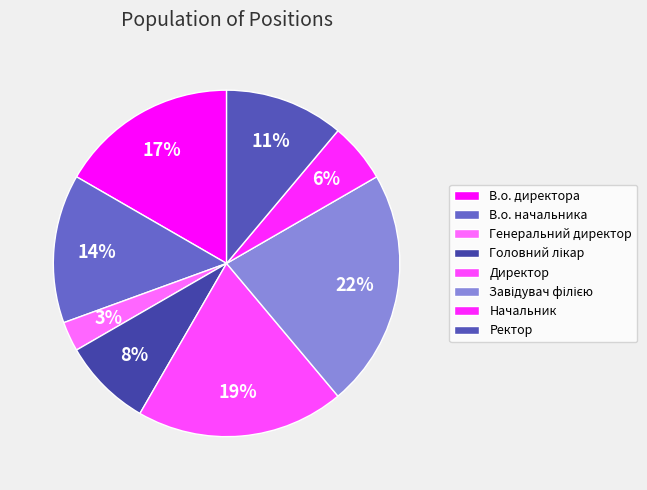

What is the largest slice in the pie chart?

Завідувач філією